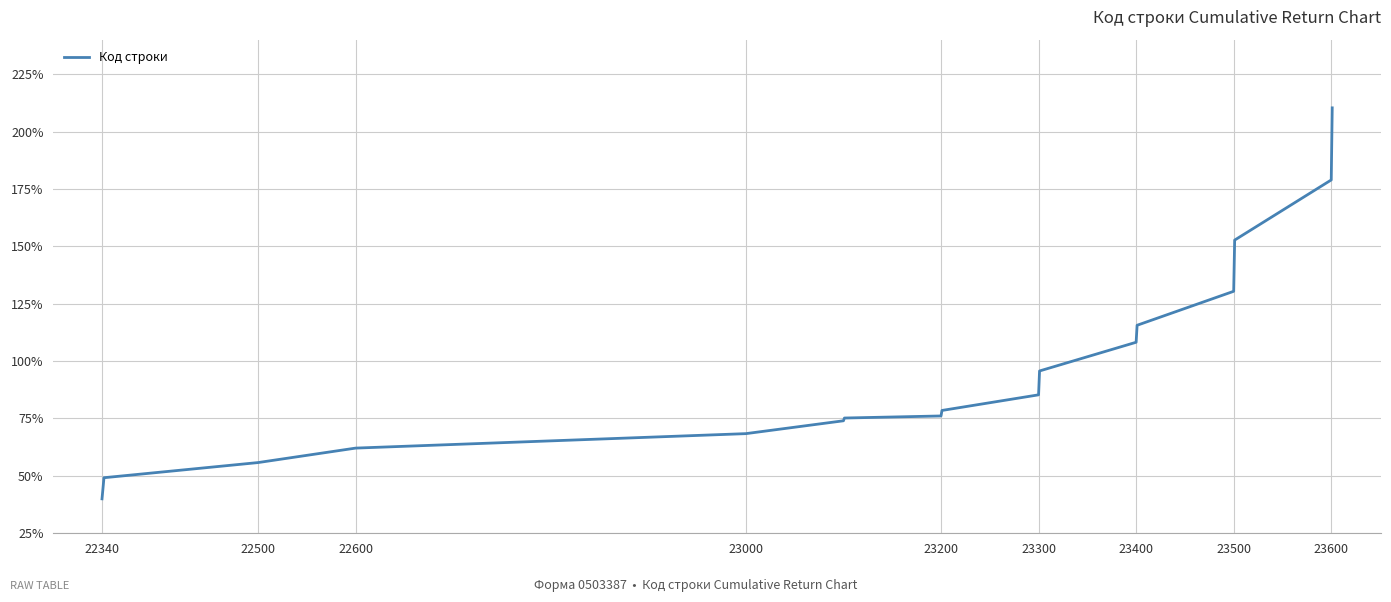

What is the greatest value displayed?

210.3